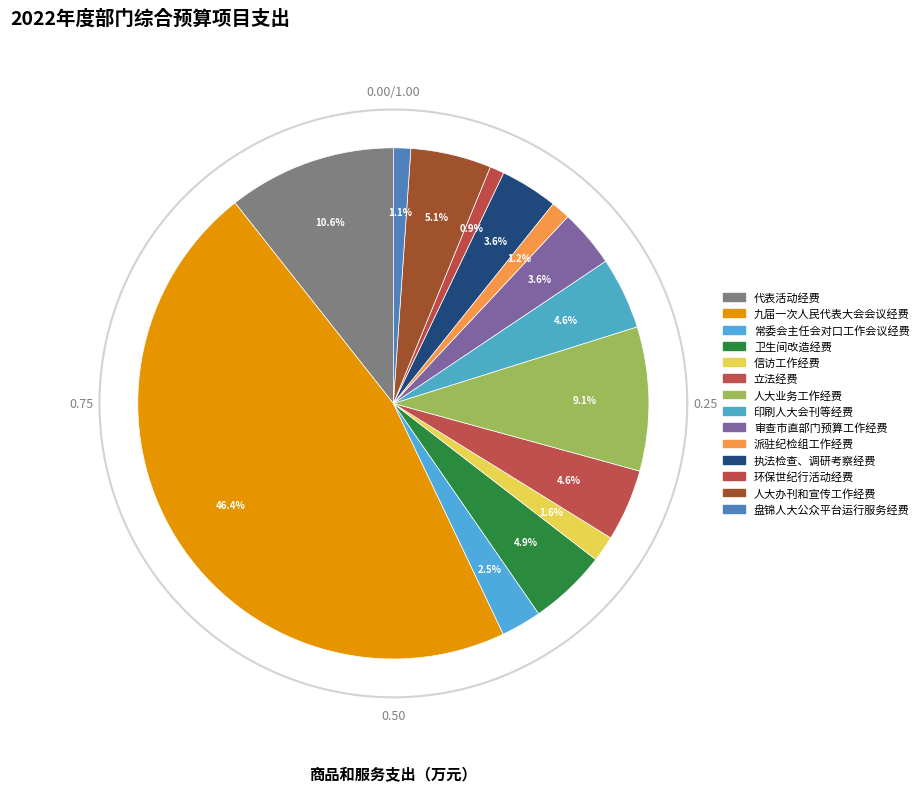

Count the number of slices in the pie.

14